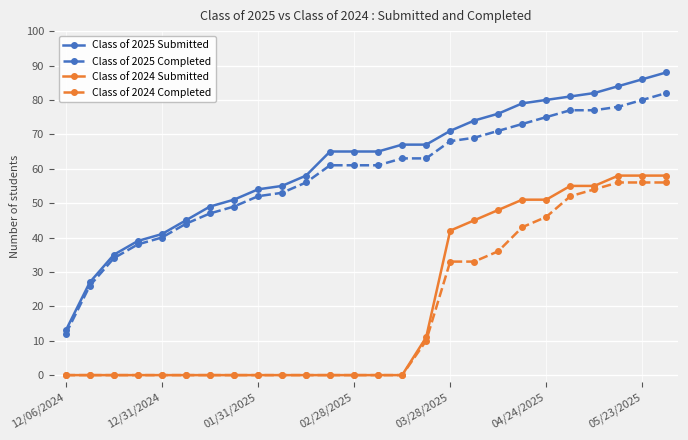

True or false: Class of 2024 Submitted and Class of 2025 Completed cross at least once.

False